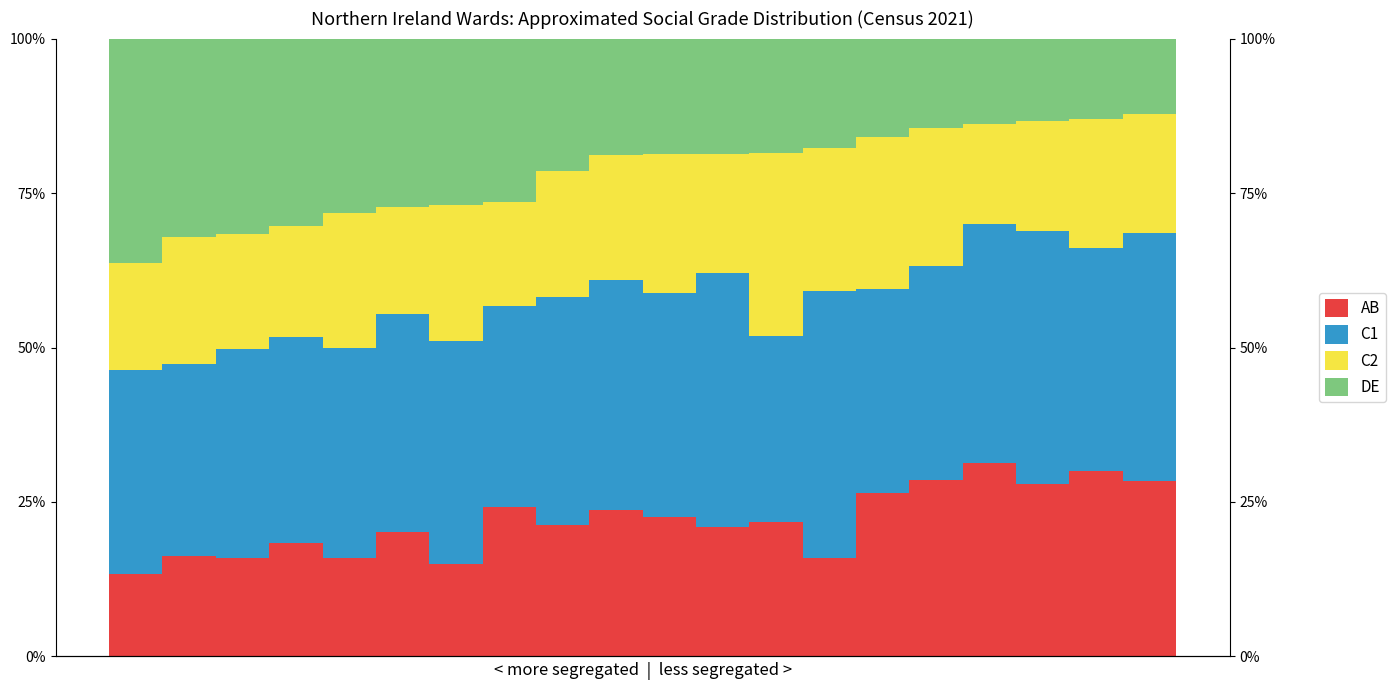

What is the difference between the AB values at 13 and 3?

2.4